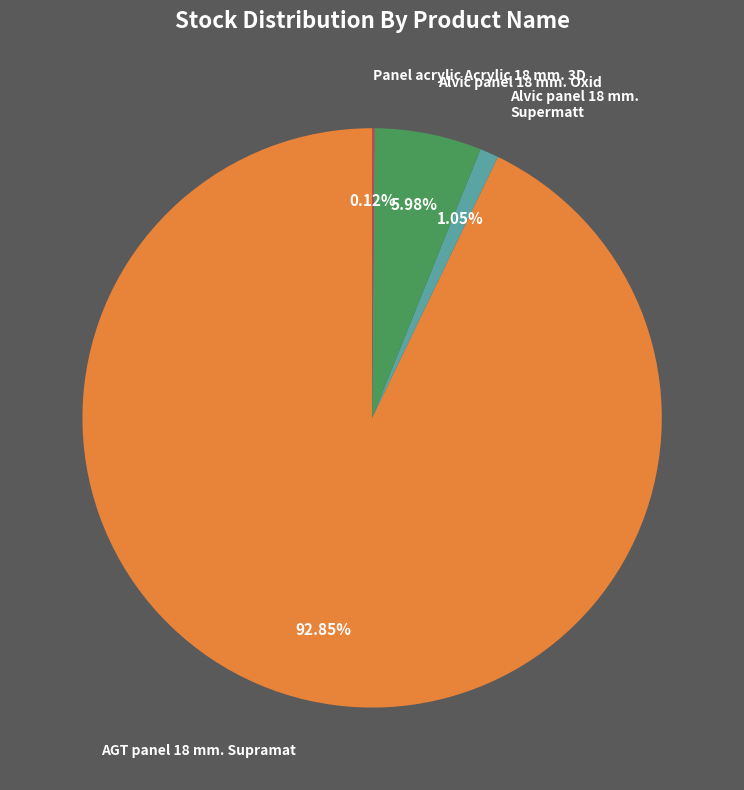

Which category accounts for the majority?

AGT panel 18 mm. Supramat